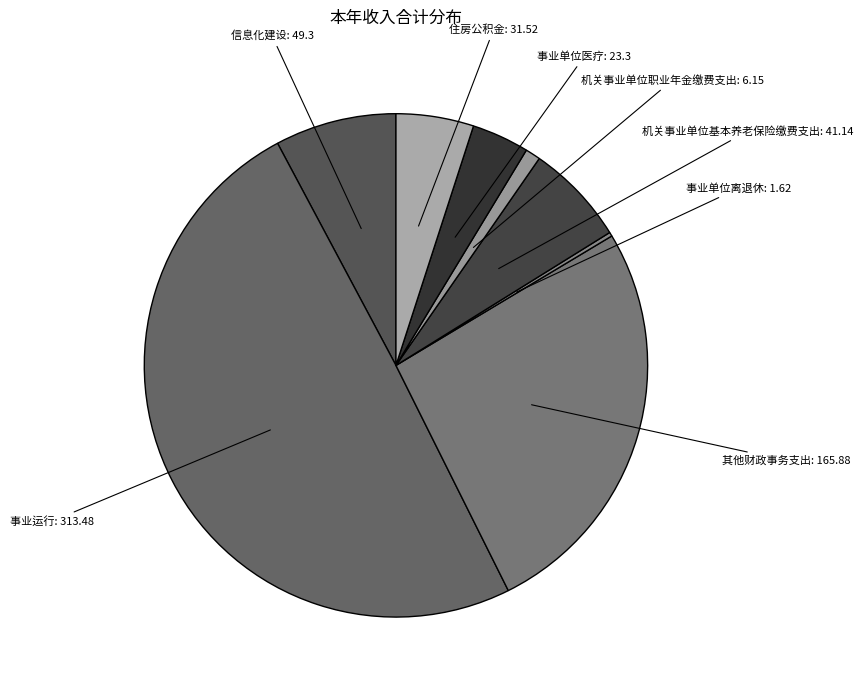

Which category has the biggest portion of the pie?

事业运行